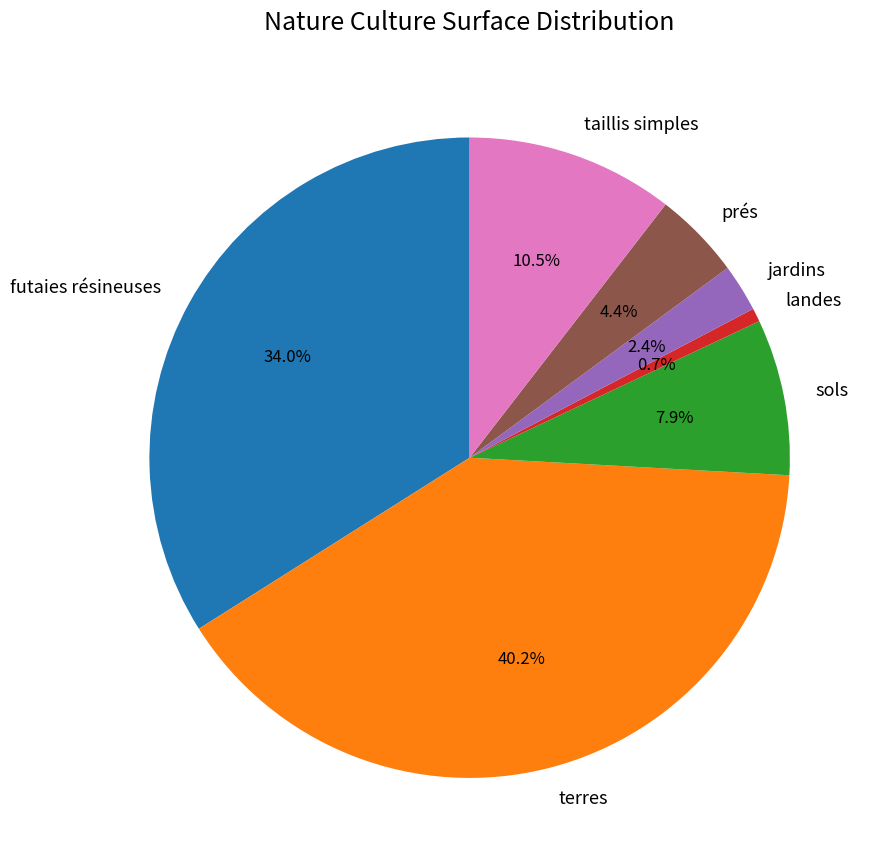

Is jardins the majority of the pie?

No